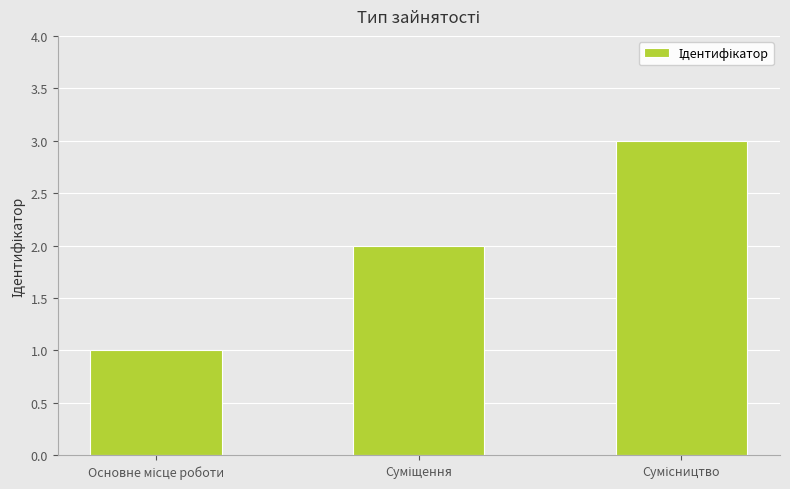

What is the smallest value displayed?

1